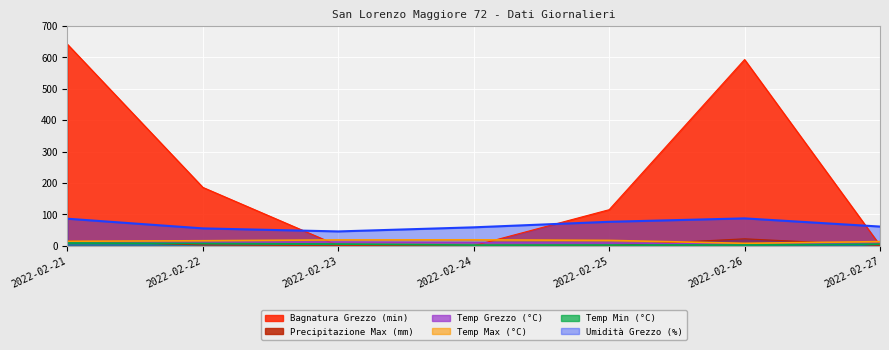

Which series changed the most between 2022-02-21 and 2022-02-24?

Bagnatura Grezzo (min)